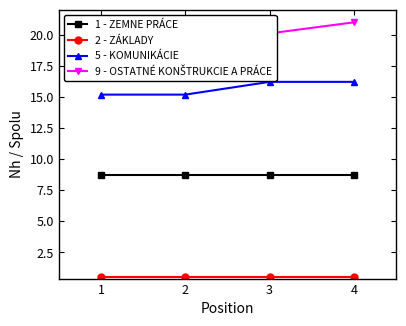

Does the chart have visible grid lines?

No